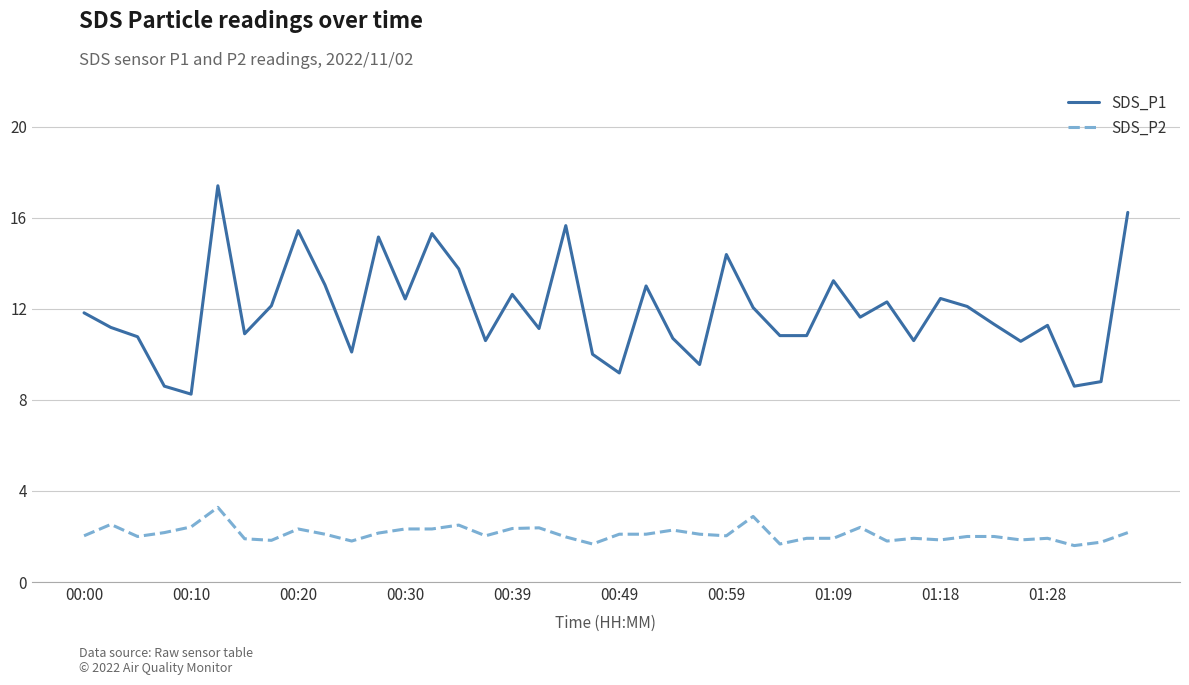

True or false: SDS_P2 and SDS_P1 intersect in this chart.

False